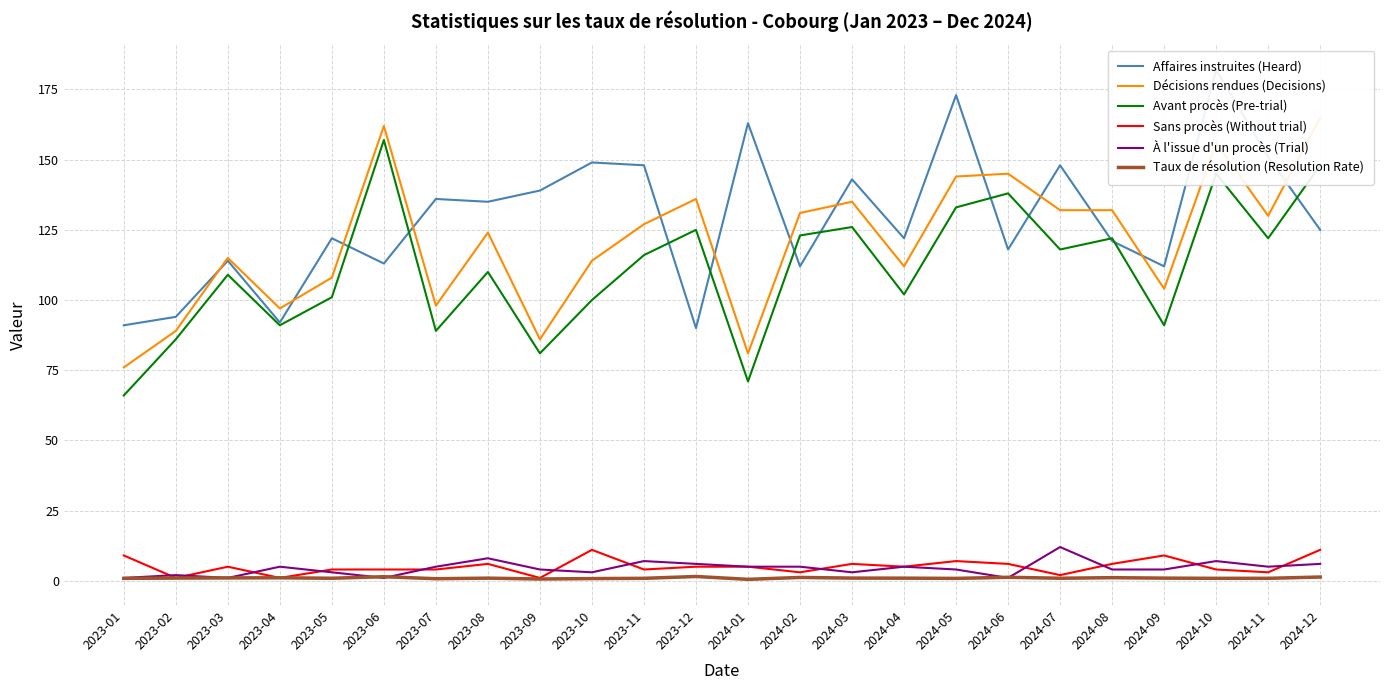

Reading left to right, transcribe all the data shown in this chart.

Affaires instruites (Heard): 91.0	94.0	114.0	92.0	122.0	113.0	136.0	135.0	139.0	149.0	148.0	90.0	163.0	112.0	143.0	122.0	173.0	118.0	148.0	121.0	112.0	182.0	151.0	125.0
Décisions rendues (Decisions): 76.0	89.0	115.0	97.0	108.0	162.0	98.0	124.0	86.0	114.0	127.0	136.0	81.0	131.0	135.0	112.0	144.0	145.0	132.0	132.0	104.0	156.0	130.0	165.0
Avant procès (Pre-trial): 66.0	86.0	109.0	91.0	101.0	157.0	89.0	110.0	81.0	100.0	116.0	125.0	71.0	123.0	126.0	102.0	133.0	138.0	118.0	122.0	91.0	145.0	122.0	148.0
Sans procès (Without trial): 9.0	1.0	5.0	1.0	4.0	4.0	4.0	6.0	1.0	11.0	4.0	5.0	5.0	3.0	6.0	5.0	7.0	6.0	2.0	6.0	9.0	4.0	3.0	11.0
À l'issue d'un procès (Trial): 1.0	2.0	1.0	5.0	3.0	1.0	5.0	8.0	4.0	3.0	7.0	6.0	5.0	5.0	3.0	5.0	4.0	1.0	12.0	4.0	4.0	7.0	5.0	6.0
Taux de résolution (Resolution Rate): 0.8	0.9	1.0	1.1	0.9	1.4	0.7	0.9	0.6	0.8	0.9	1.5	0.5	1.2	0.9	0.9	0.8	1.2	0.9	1.1	0.9	0.9	0.9	1.3